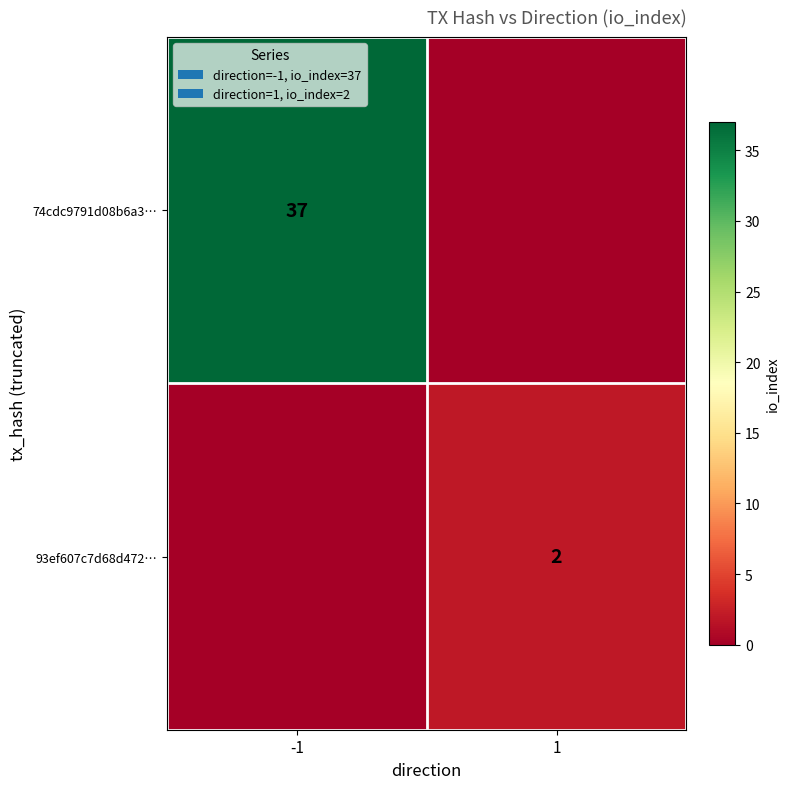

Which category has the lowest value across all series?

1